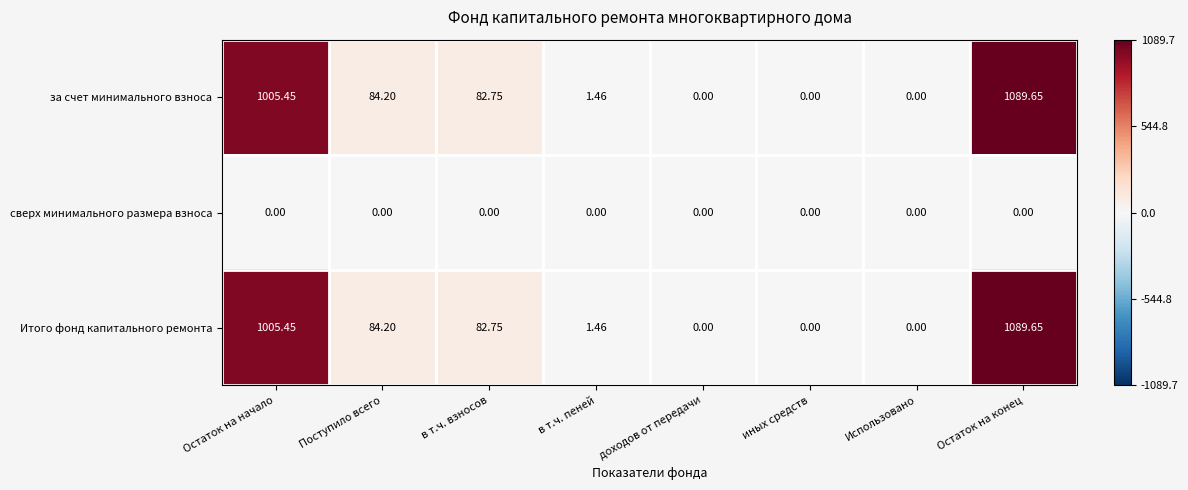

Is the value of сверх минимального размера взноса at Остаток на начало greater than the value of за счет минимального взноса at в т.ч. пеней?

No